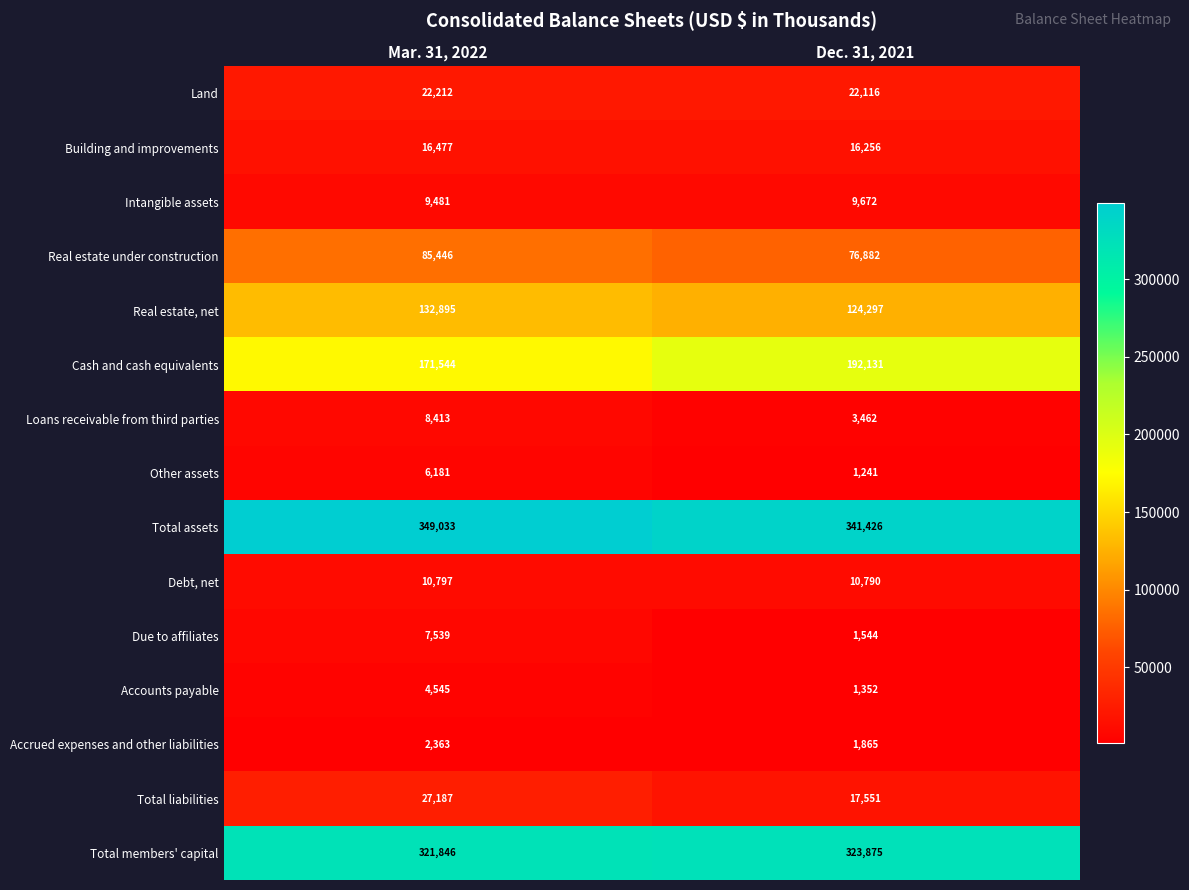

Is it true that Total members' capital equals 521088 at Dec. 31, 2021?

False